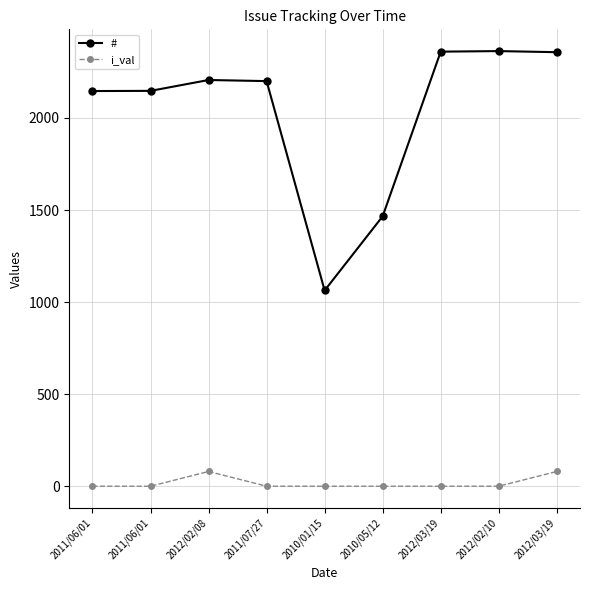

What are all the series names shown in the legend?

#, i_val